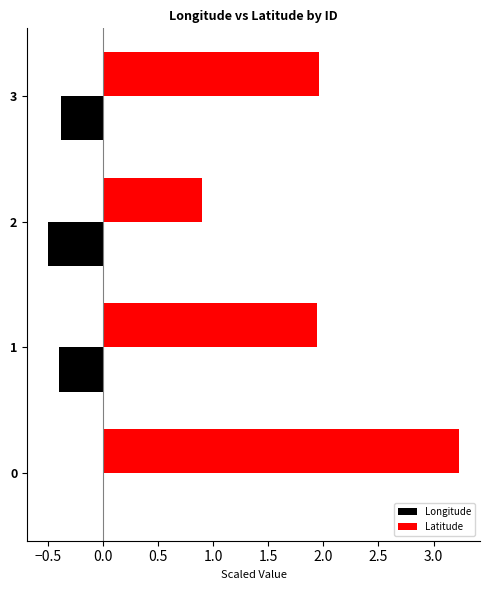

What is the sum of the Longitude values at 2 and 0?

-0.5